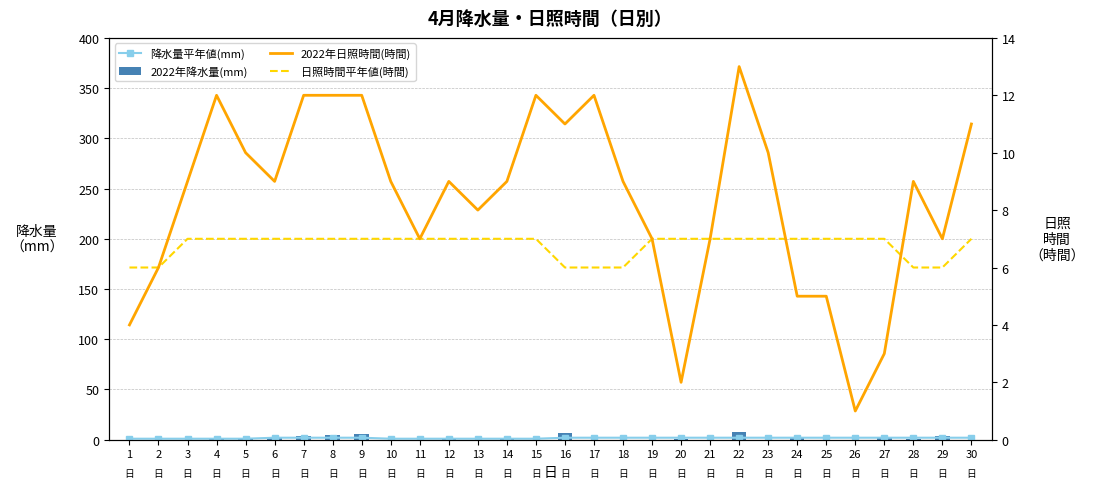

Which series has the widest spread of values?

2022年日照時間(時間)